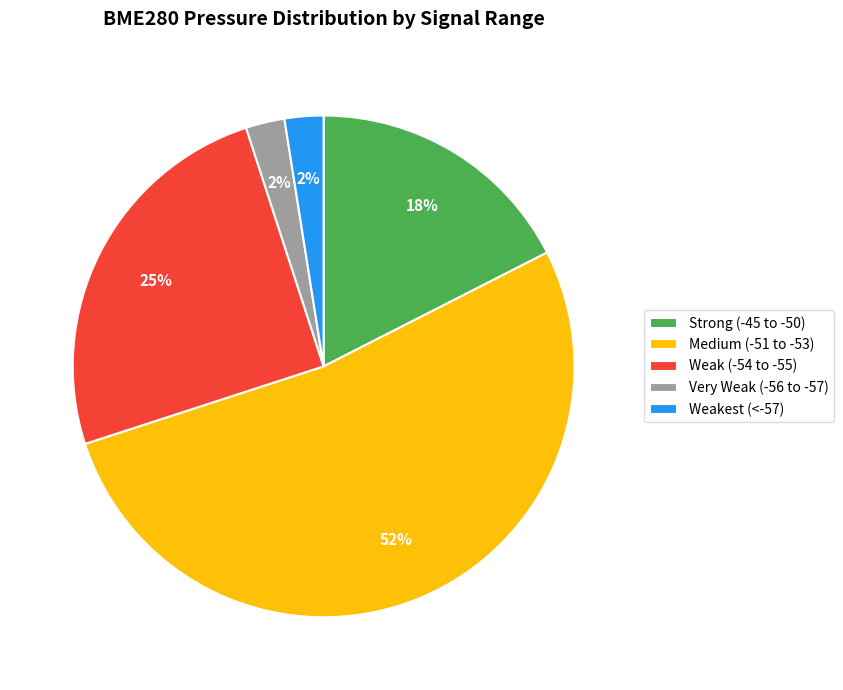

The Very Weak (-56 to -57) slice represents 3% of the pie. True or false?

True